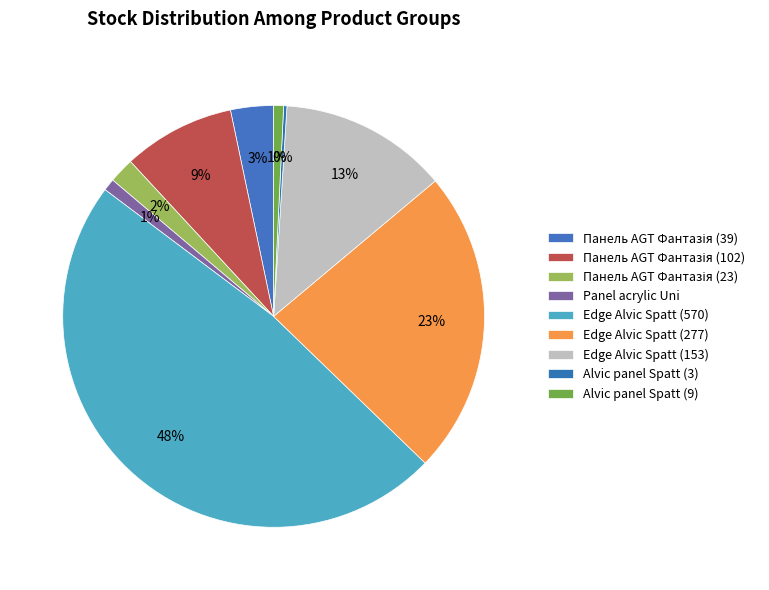

Is it true that Edge Alvic Spatt (277) is 23% of the pie?

True